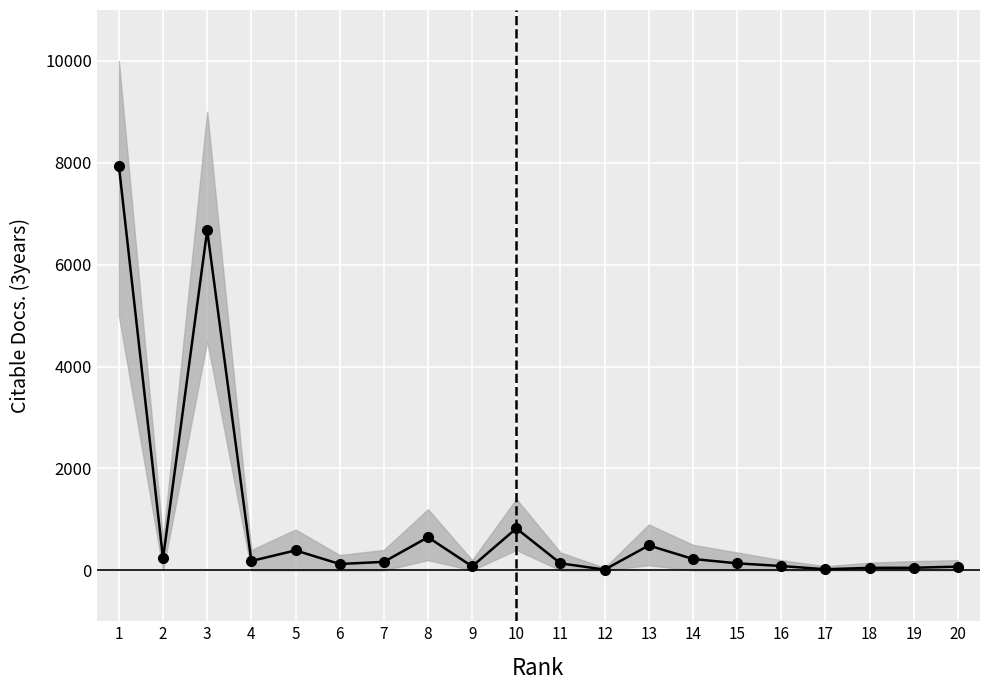

What is the smallest value displayed?

14